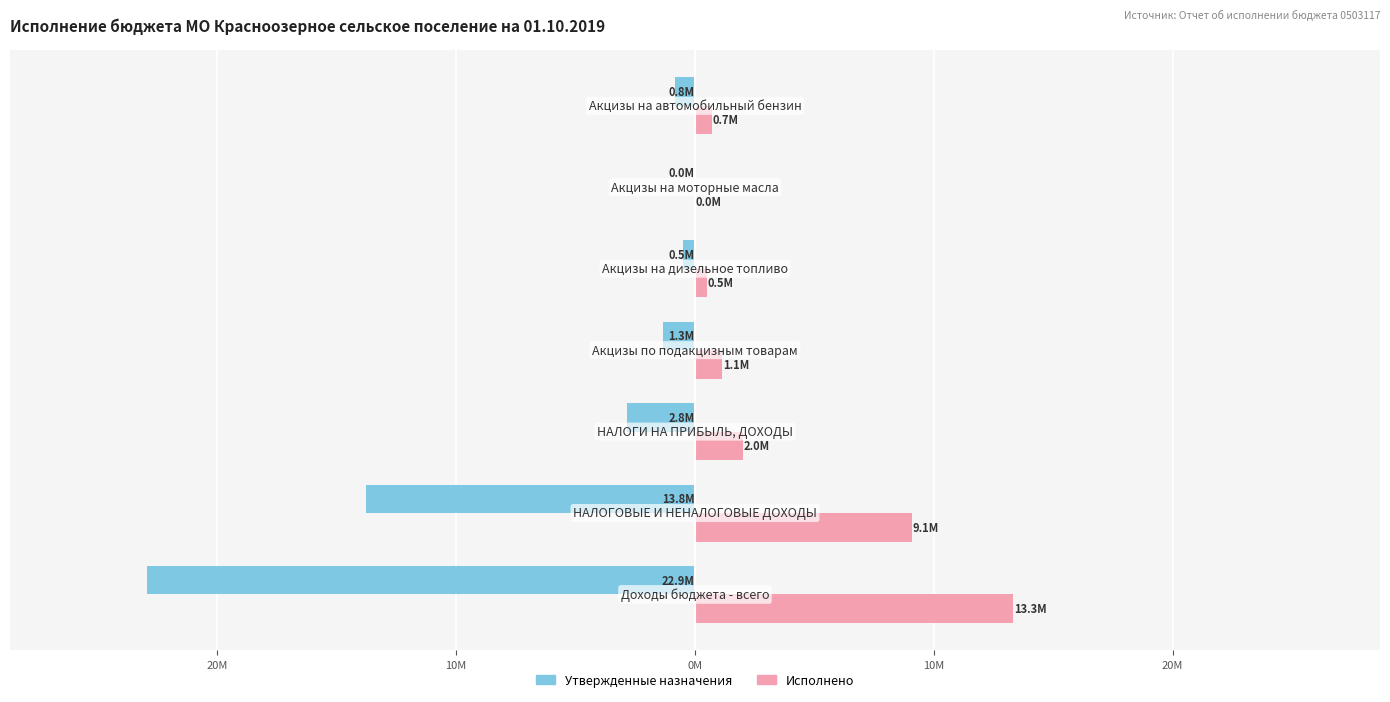

What are all the series names shown in the legend?

Утвержденные назначения, Исполнено